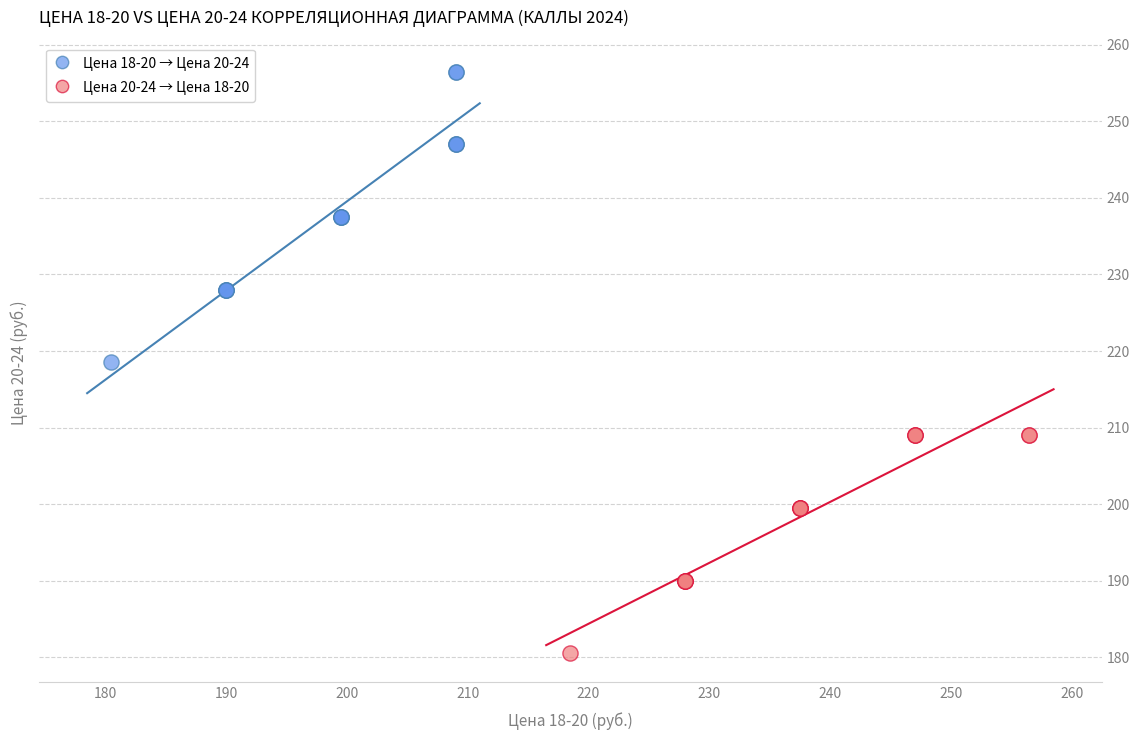

Which series has the largest Y range (max minus min)?

Цена 18-20 → Цена 20-24